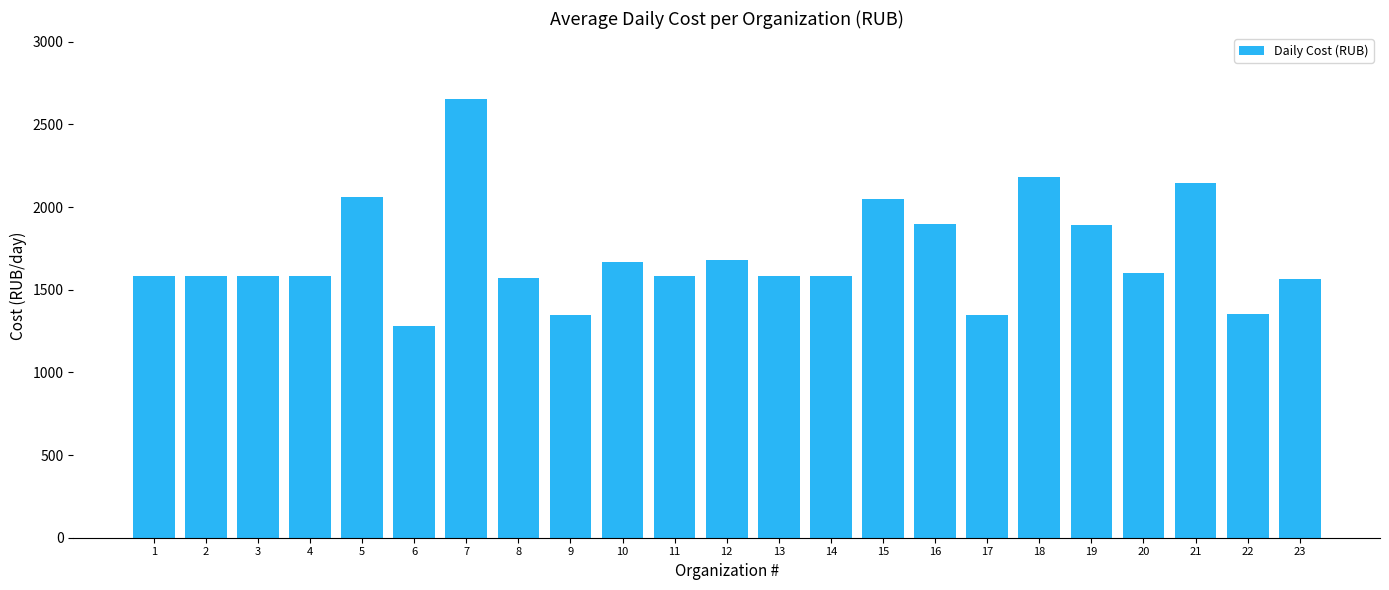

What is the value of the 10th bar from the left?

1670.0